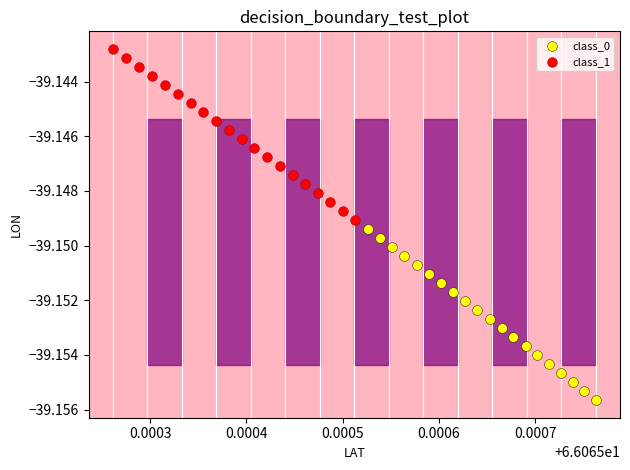

Which series contains the lowest Y value?

class_0